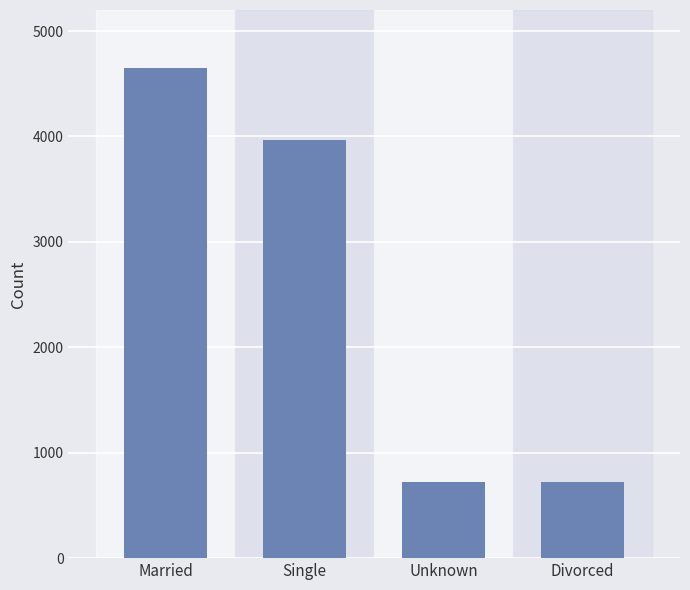

What is the change in value from Single to Divorced?

-3250